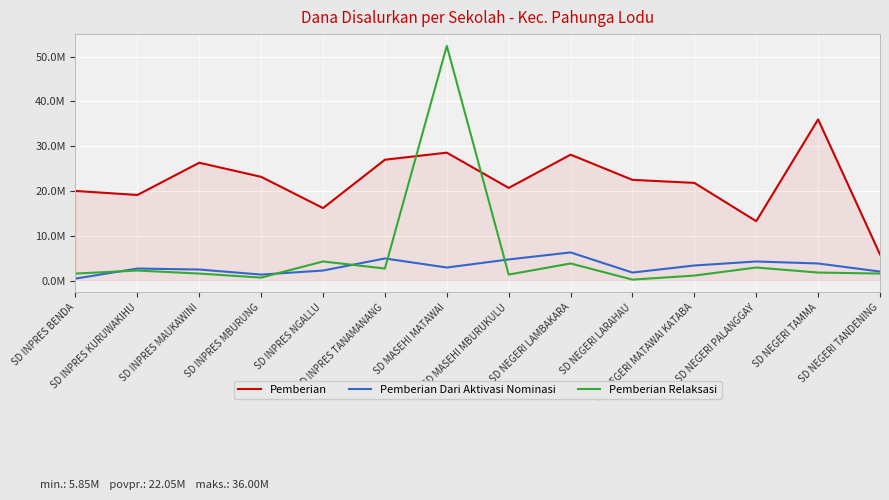

Does the chart have visible grid lines?

Yes